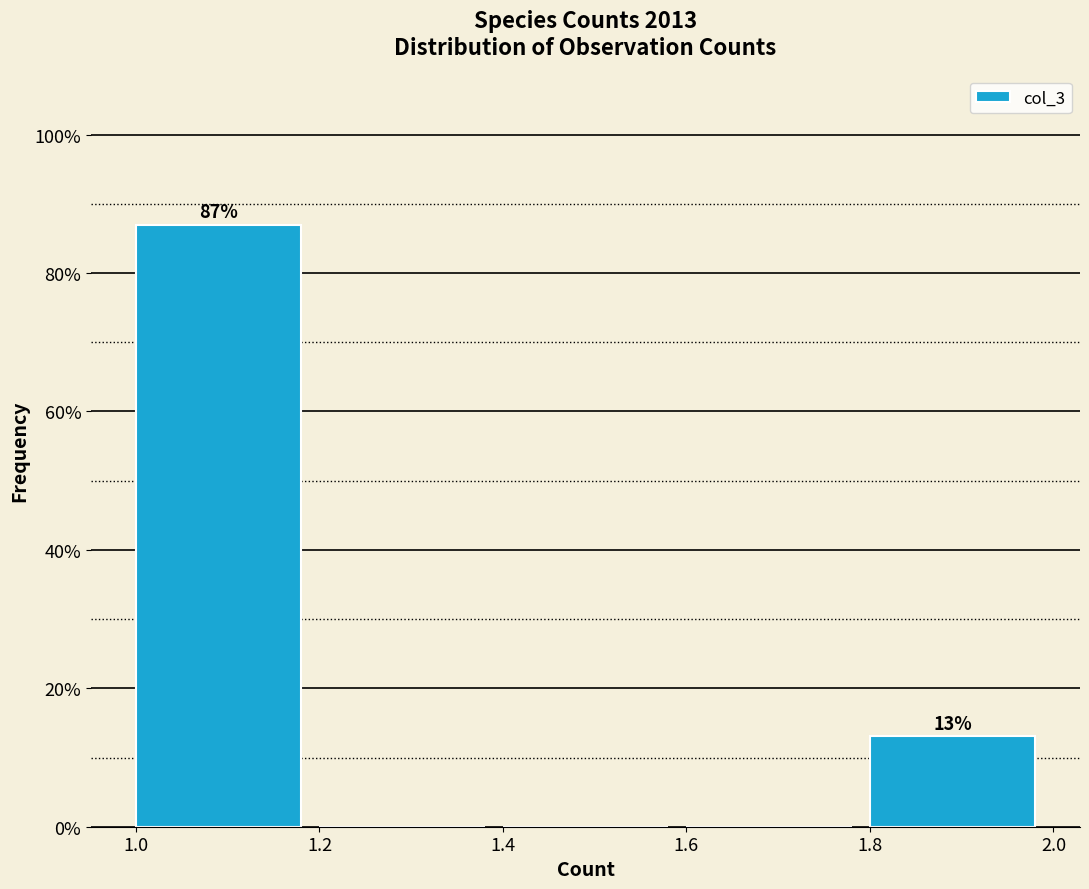

Which range on the x-axis has the tallest bar?

1.0 to 1.2